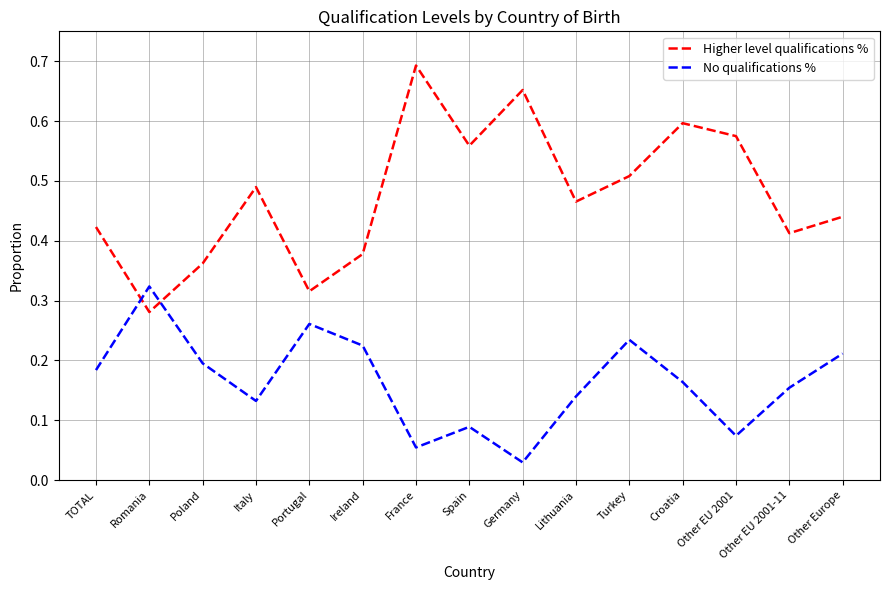

Which series has the largest total across all categories?

Higher level qualifications %